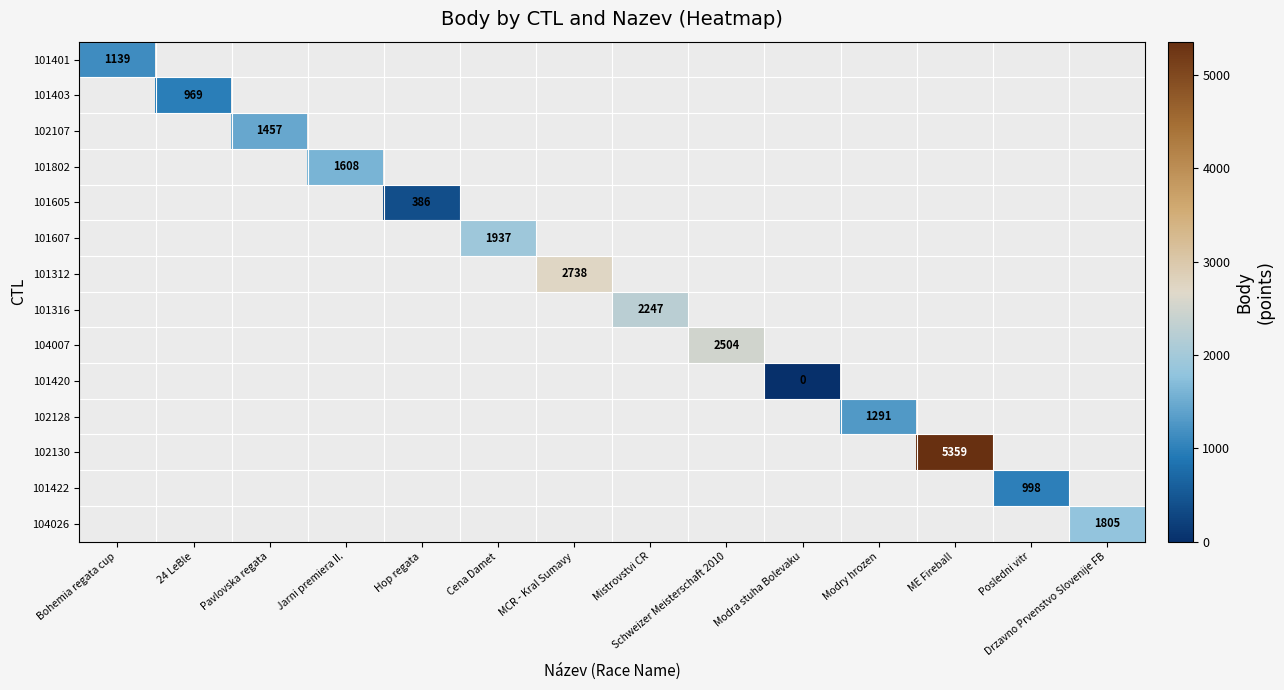

Is it true that 101422 equals 998 at Posledni vitr?

True